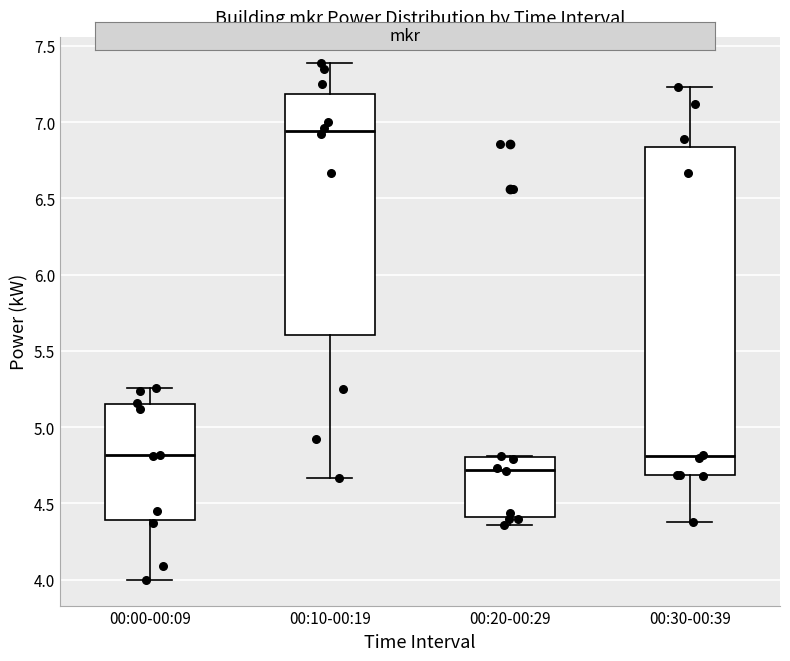

Reading left to right, transcribe this box plot: for each box, give where its median line is, the range the box spans, and where its two whiskers end, as read against the y-axis. The values are not printed on the chart, so give them approximately, as read against the axis.

00:00-00:09: median 4.80, box 4.40 to 5.15, whiskers 4.00 to 5.25
00:10-00:19: median 6.95, box 5.60 to 7.20, whiskers 4.65 to 7.40
00:20-00:29: median 4.70, box 4.40 to 4.80, whiskers 4.35 to 4.80
00:30-00:39: median 4.80, box 4.70 to 6.85, whiskers 4.40 to 7.25